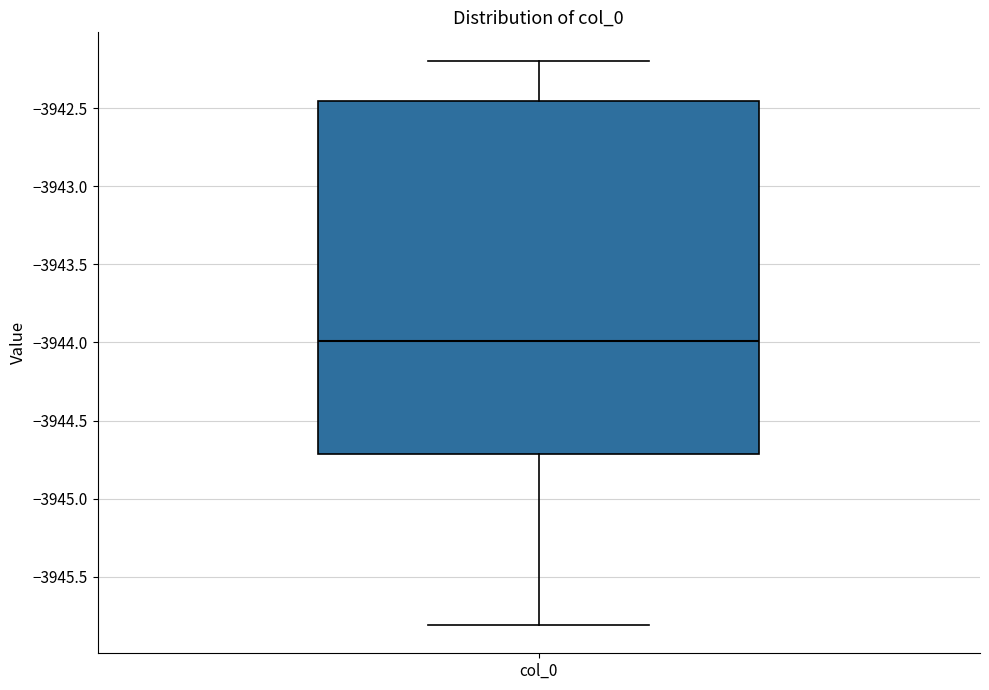

Transcribe this box plot: give where the median line is, the range the box spans, and where the two whiskers end, as read against the y-axis. The values are not printed on the chart, so give them approximately, as read against the axis.

median -3944.00, box -3944.70 to -3942.45, whiskers -3945.80 to -3942.20